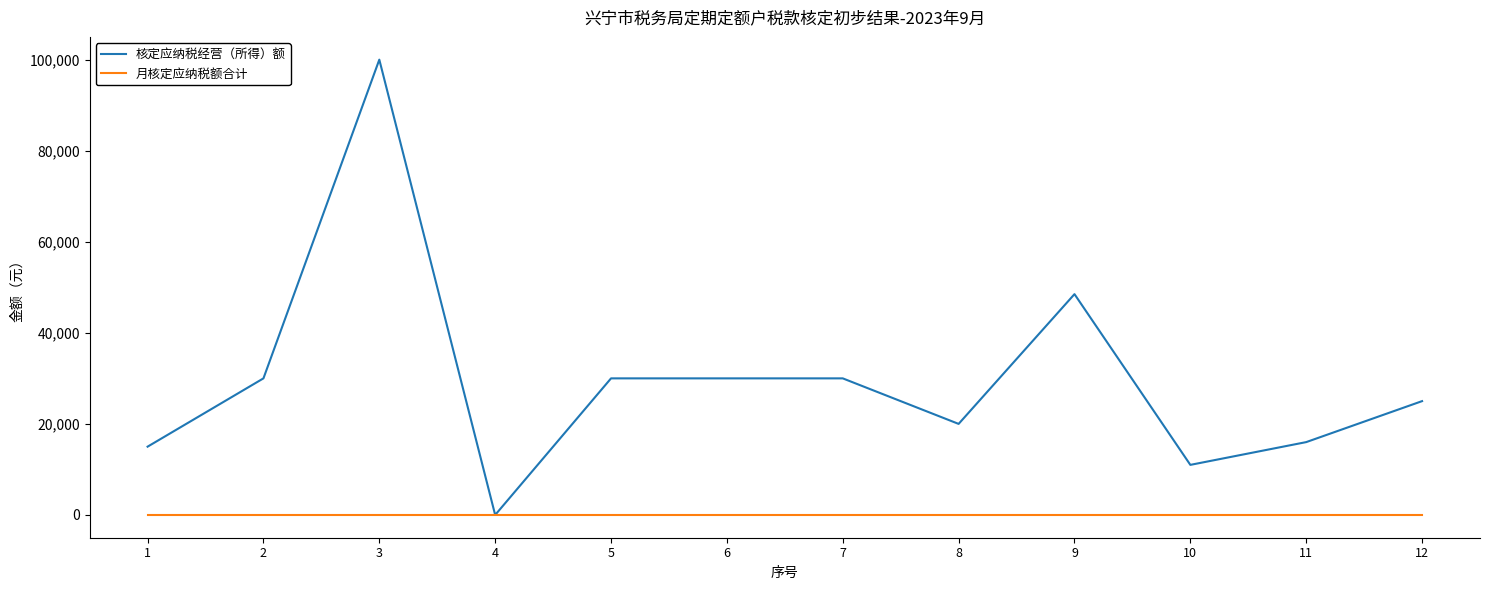

The 核定应纳税经营（所得）额 series shows 30000 at 2. True or false?

True